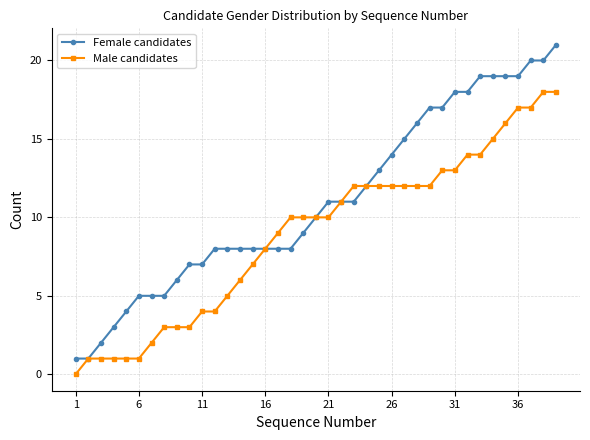

Reading right to left, transcribe all the data shown in this chart.

Female candidates: 21	20	20	19	19	19	19	18	18	17	17	16	15	14	13	12	11	11	11	10	9	8	8	8	8	8	8	8	7	7	6	5	5	5	4	3	2	1	1
Male candidates: 18	18	17	17	16	15	14	14	13	13	12	12	12	12	12	12	12	11	10	10	10	10	9	8	7	6	5	4	4	3	3	3	2	1	1	1	1	1	0